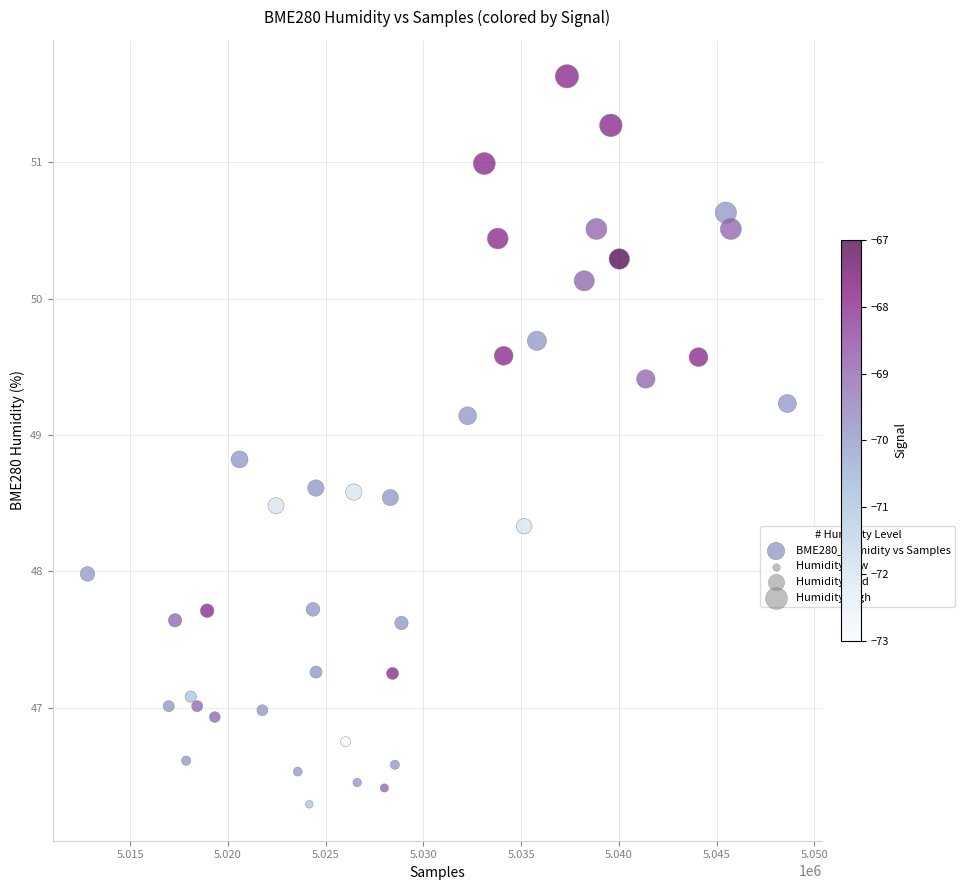

What is the range of X values (max minus min)?

35804.0